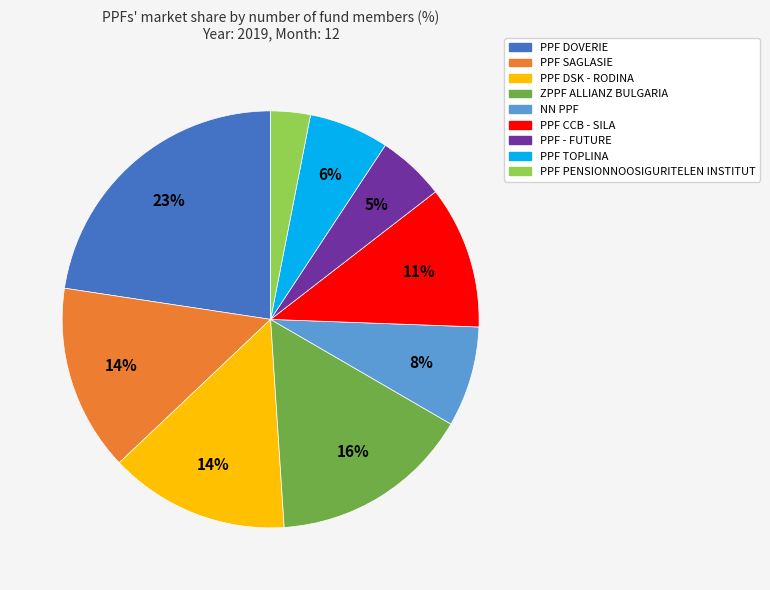

How many slices are in this pie chart?

9